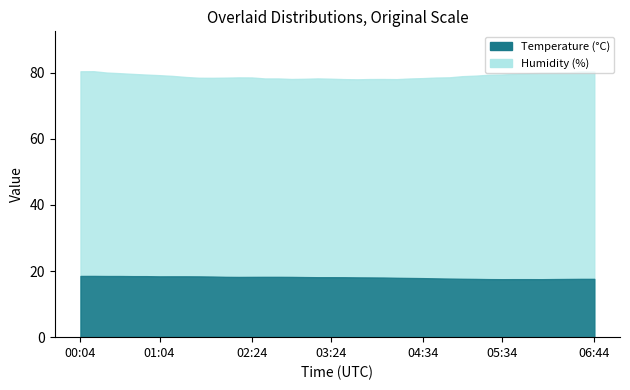

Which series has the widest spread of values?

humidity